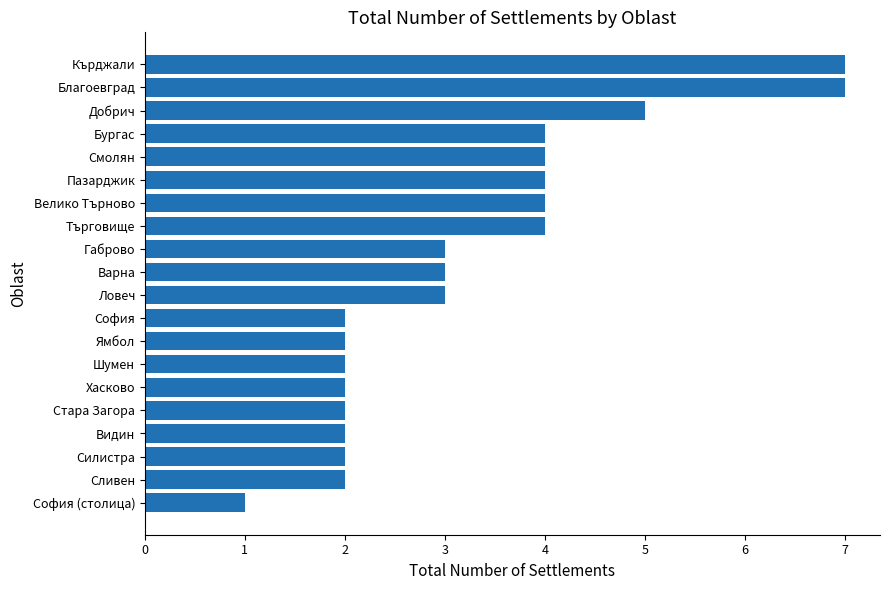

Is it true that the value at Сливен is 2?

True